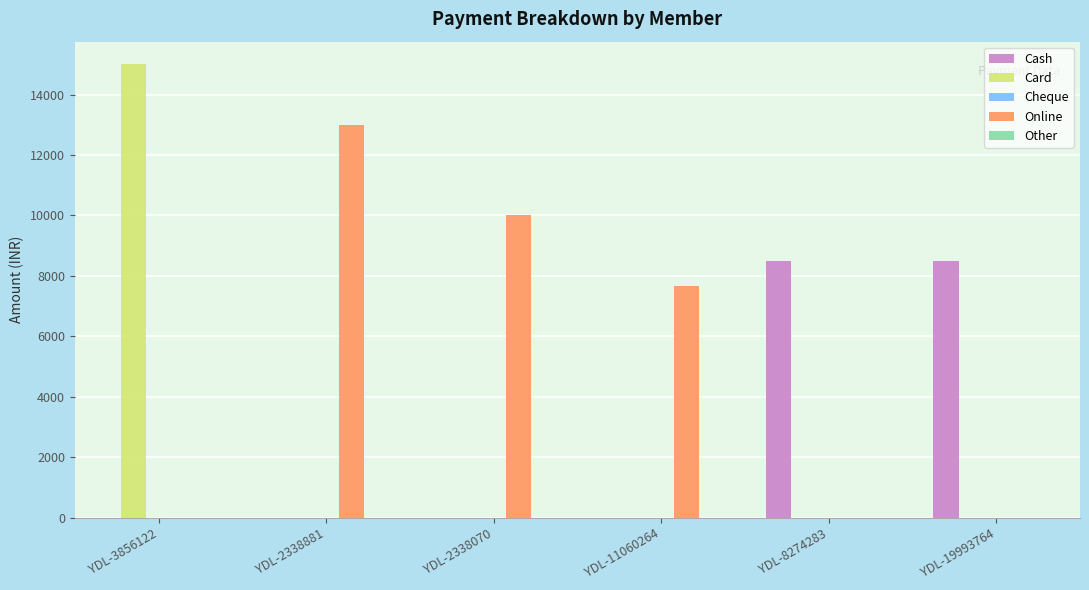

What is the sum of all Cash values?

17000